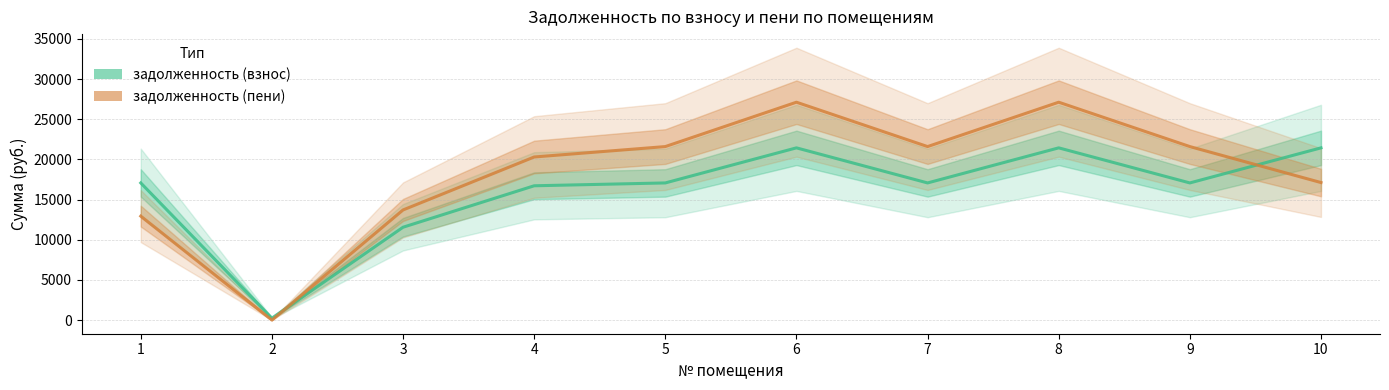

Which category has the highest value in the задолженность (взнос) series?

6